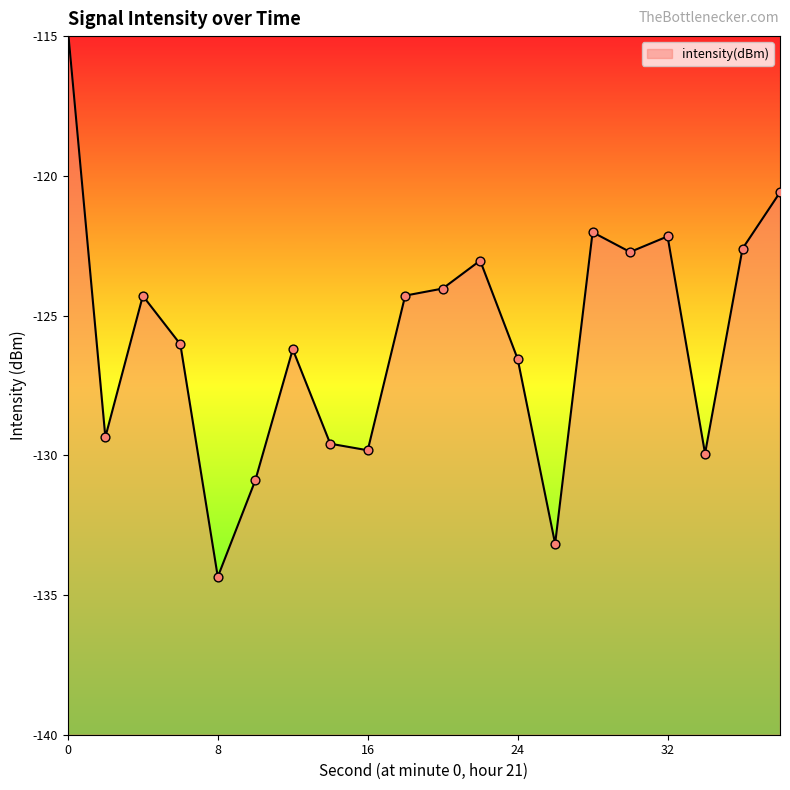

What is the change in value from 26 to 32?

+11.0